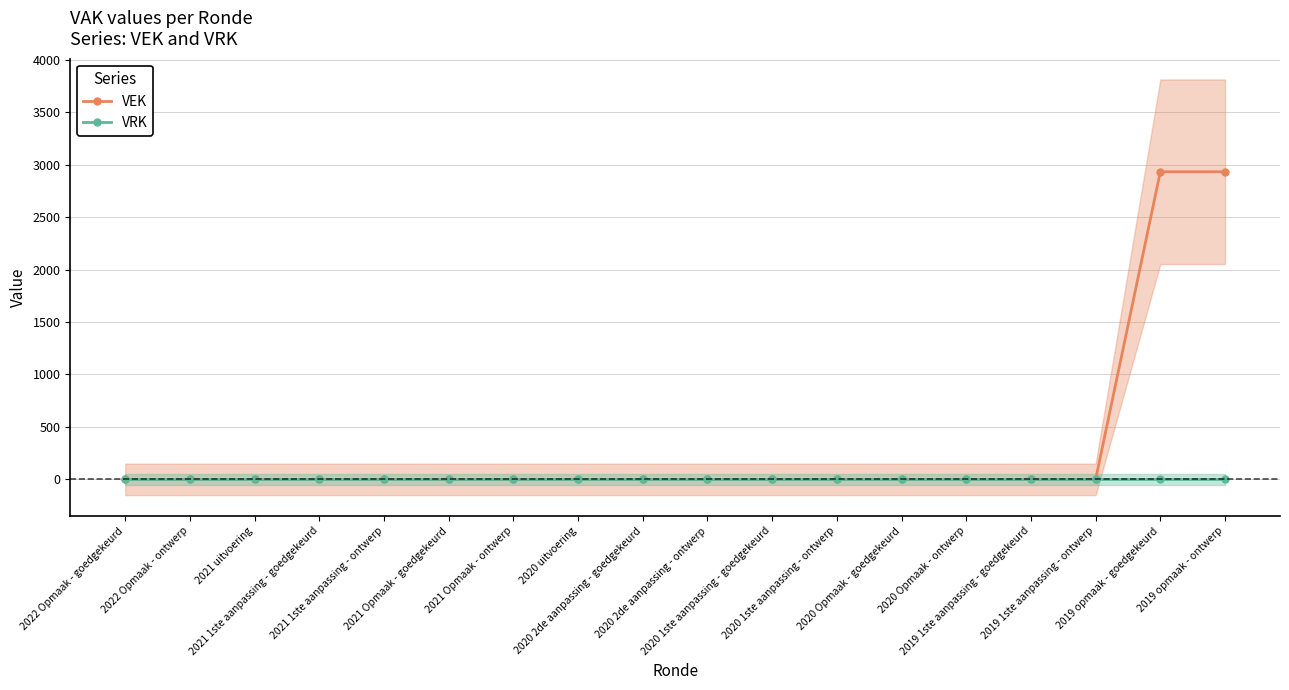

What is the maximum value for VEK?

2932